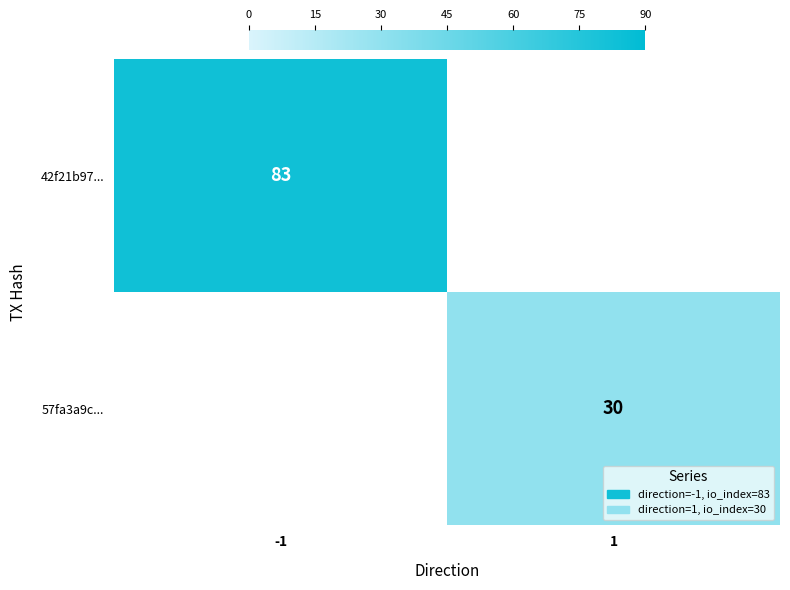

The 57fa3a9c... series shows 44 at 1. True or false?

False